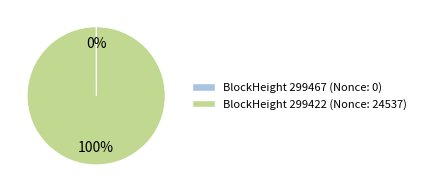

To the nearest percent, what is the difference between the largest and smallest slice percentages?

100%